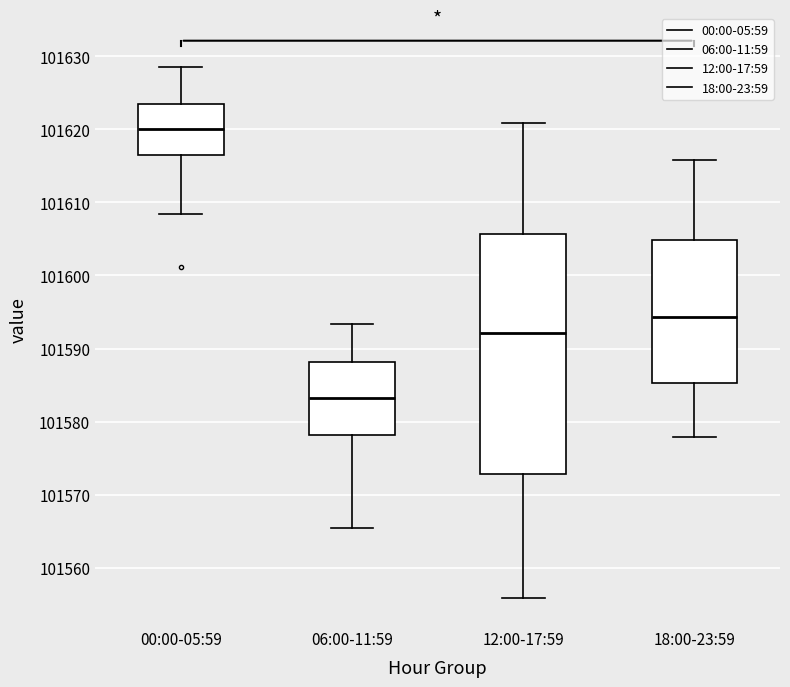

Reading left to right, read every box against the y-axis: the position of its median line, the range the box covers, and the ends of its whiskers. The values are not printed on the chart, so give them approximately, as read against the axis.

00:00-05:59: median 101620, box 101616 to 101623, whiskers 101608 to 101629
06:00-11:59: median 101583, box 101578 to 101588, whiskers 101565 to 101593
12:00-17:59: median 101592, box 101573 to 101606, whiskers 101556 to 101621
18:00-23:59: median 101594, box 101585 to 101605, whiskers 101578 to 101616